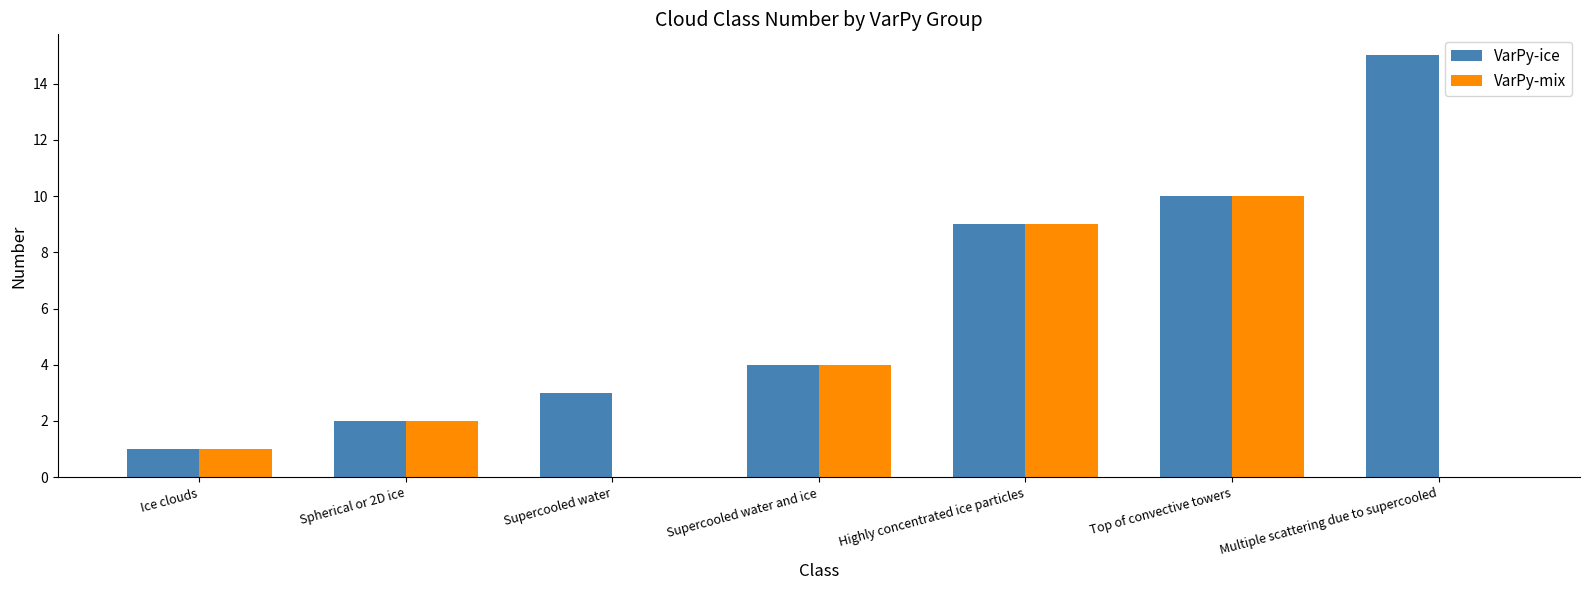

At which label does VarPy-ice reach its peak?

Multiple scattering due to supercooled